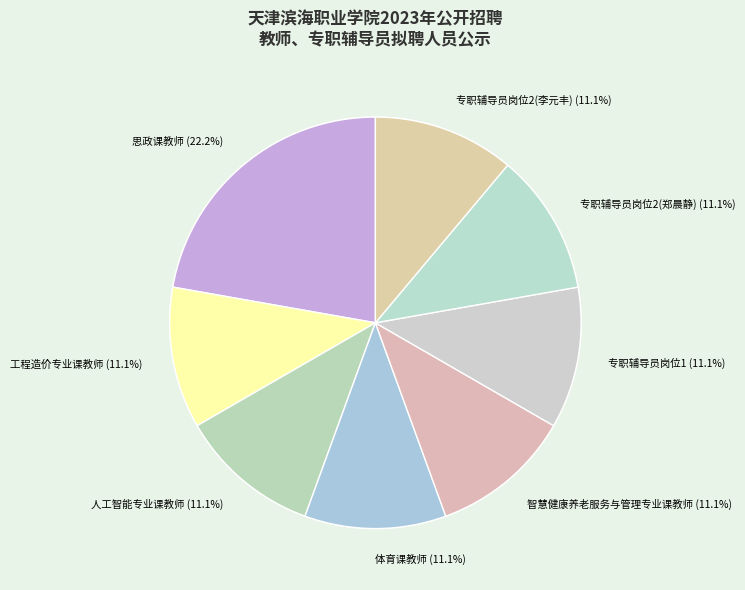

How many segments does this pie chart have?

8